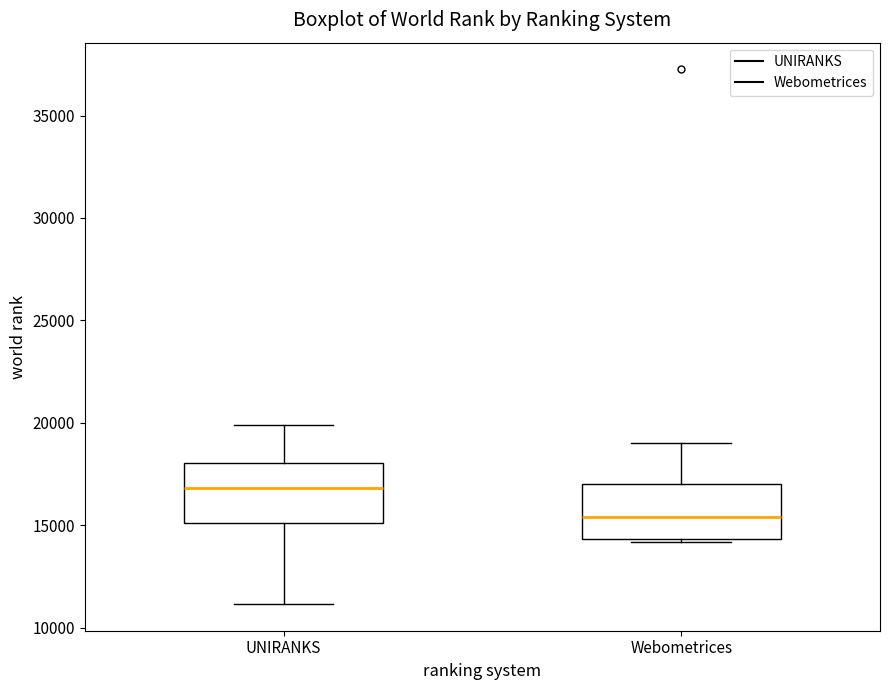

Reading left to right, read every box against the y-axis: the position of its median line, the range the box covers, and the ends of its whiskers. The values are not printed on the chart, so give them approximately, as read against the axis.

UNIRANKS: median 17000, box 15000 to 18000, whiskers 11000 to 20000
Webometrices: median 15500, box 14500 to 17000, whiskers 14000 to 19000